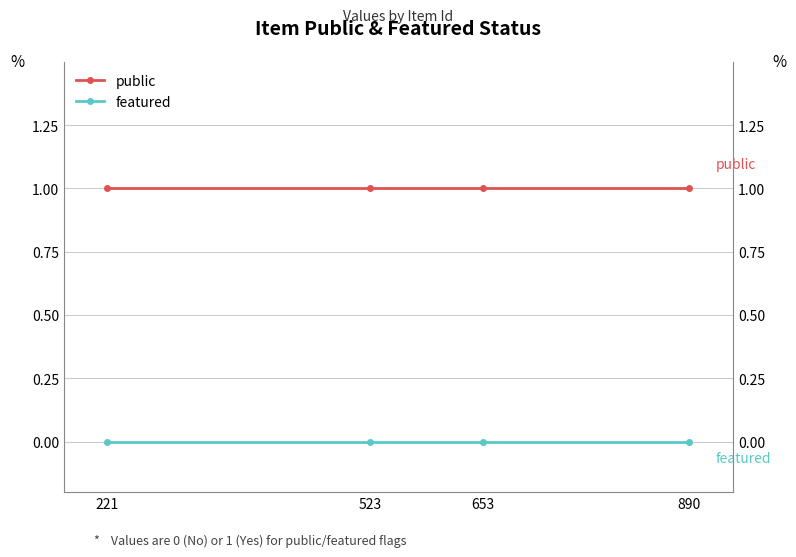

What is the sum of the public values at 653 and 221?

2